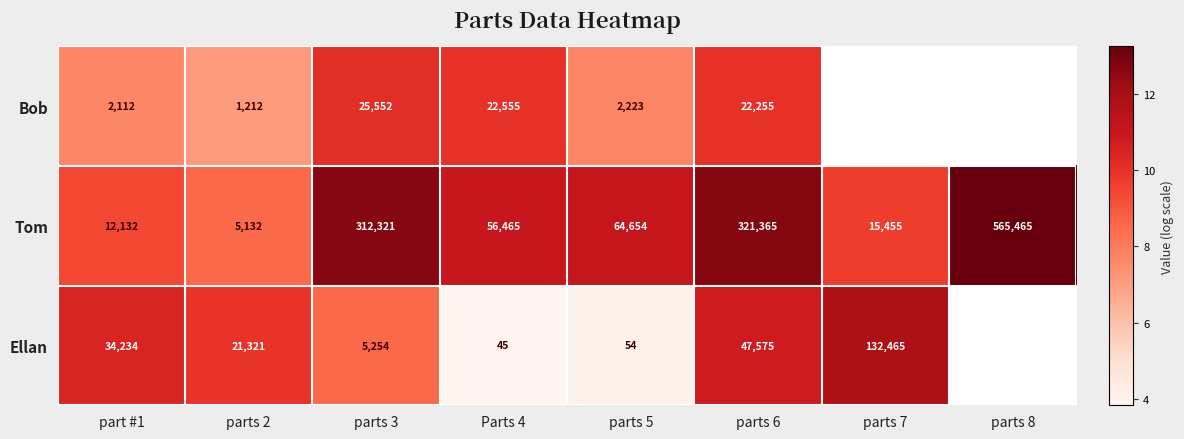

How many values in the Tom series are below 64654?

4